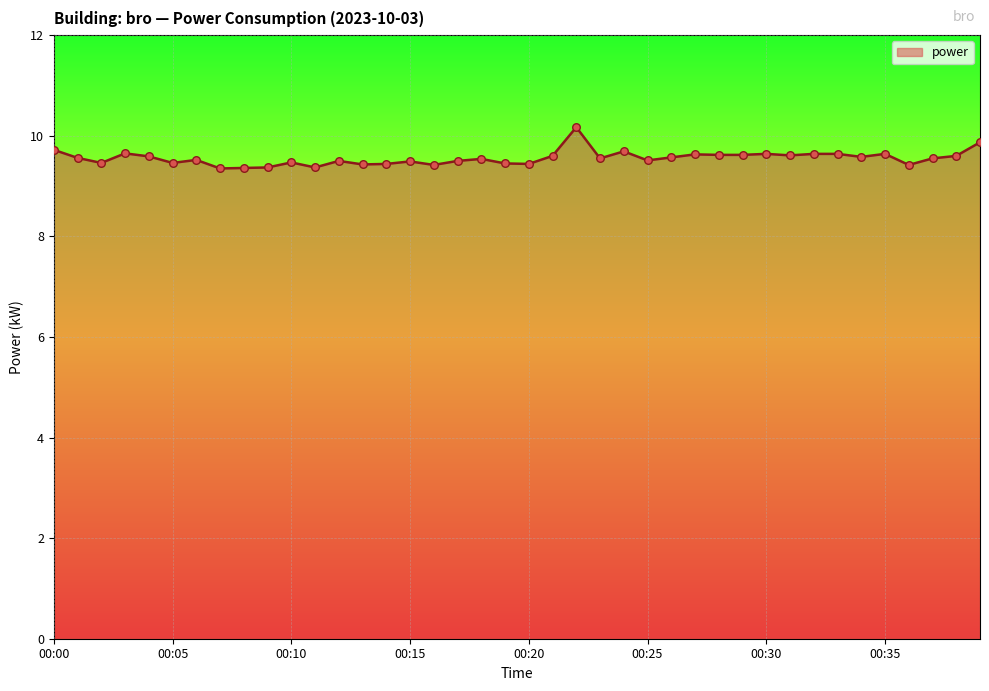

What is the difference between the maximum and minimum values?

0.8